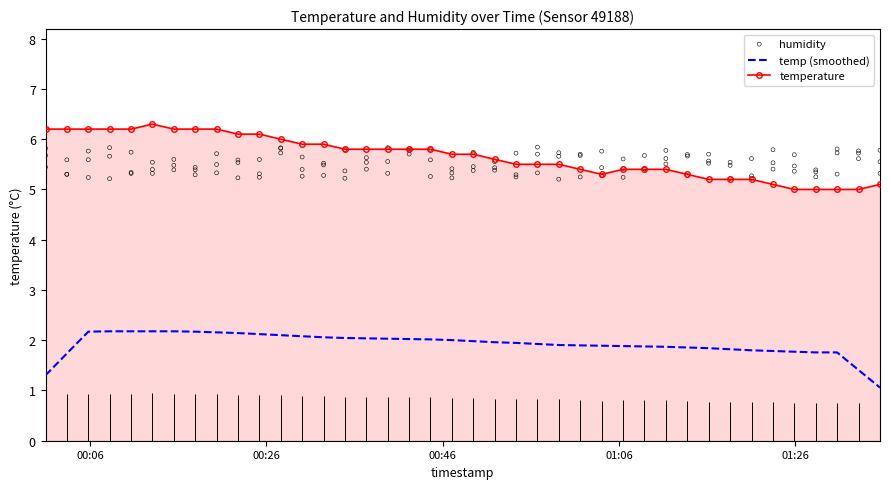

What is the change in value from 2023-01-16T00:15:31 to 2023-01-16T01:06:28?

-0.8